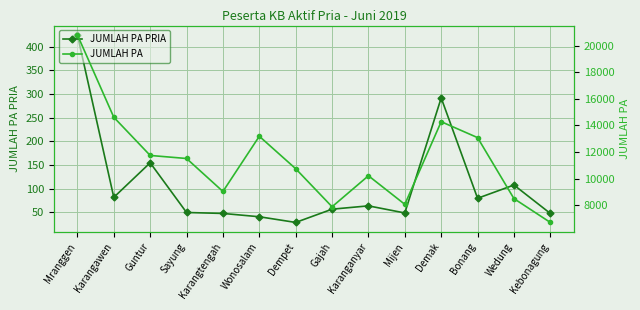

What is the total value across all series at Gajah?

7947